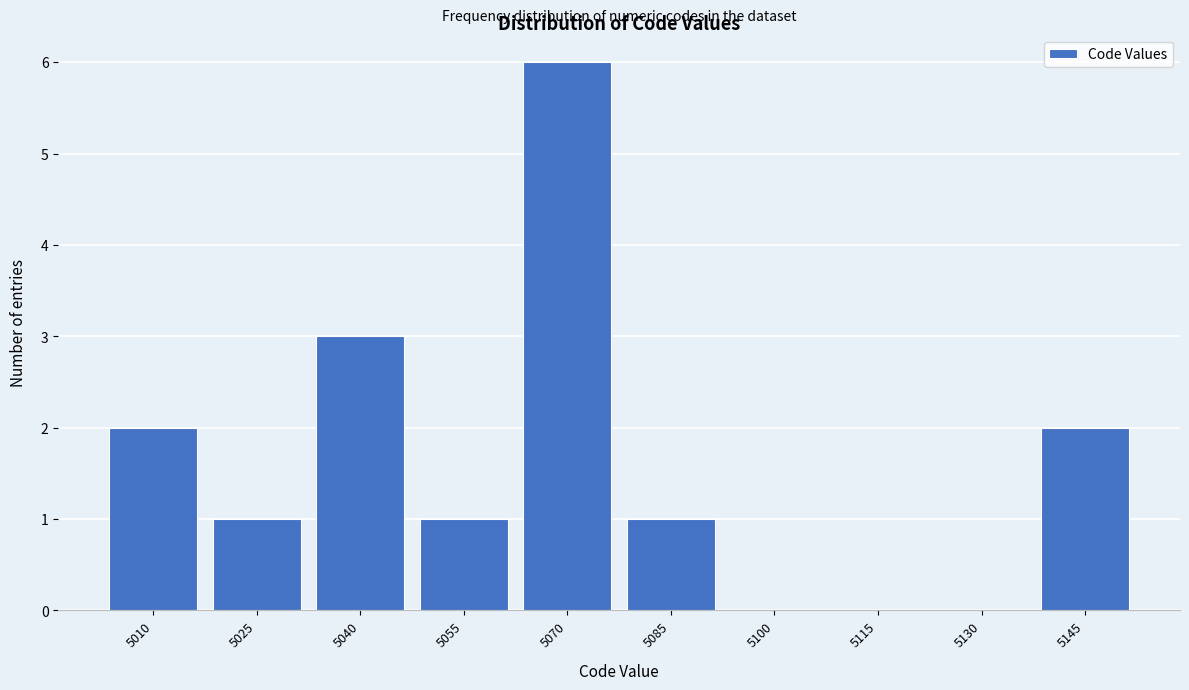

Reading left to right, extract all data points from this chart.

5010=2	5025=1	5040=3	5055=1	5070=6	5085=1	5100=0	5115=0	5130=0	5145=2